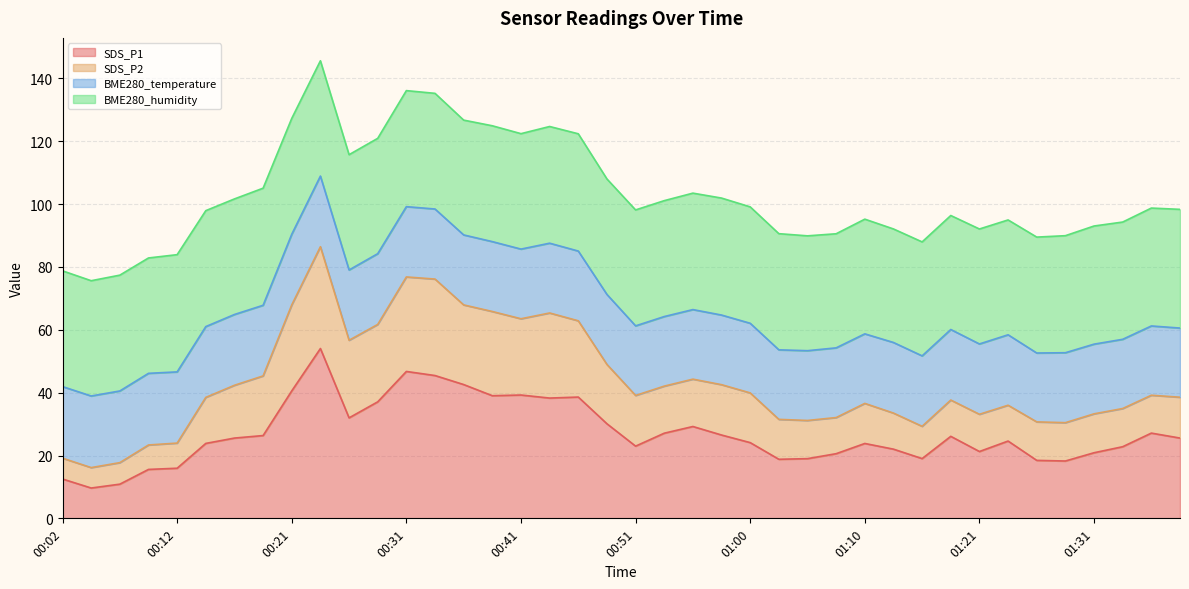

What is the total value across all series at 01:00?

99.1